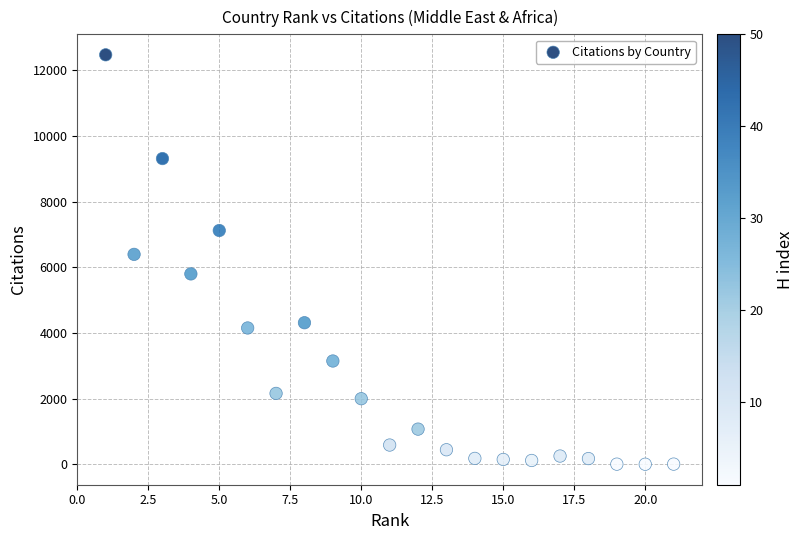

What Y value in the scatter plot is closest to 6237?

6394